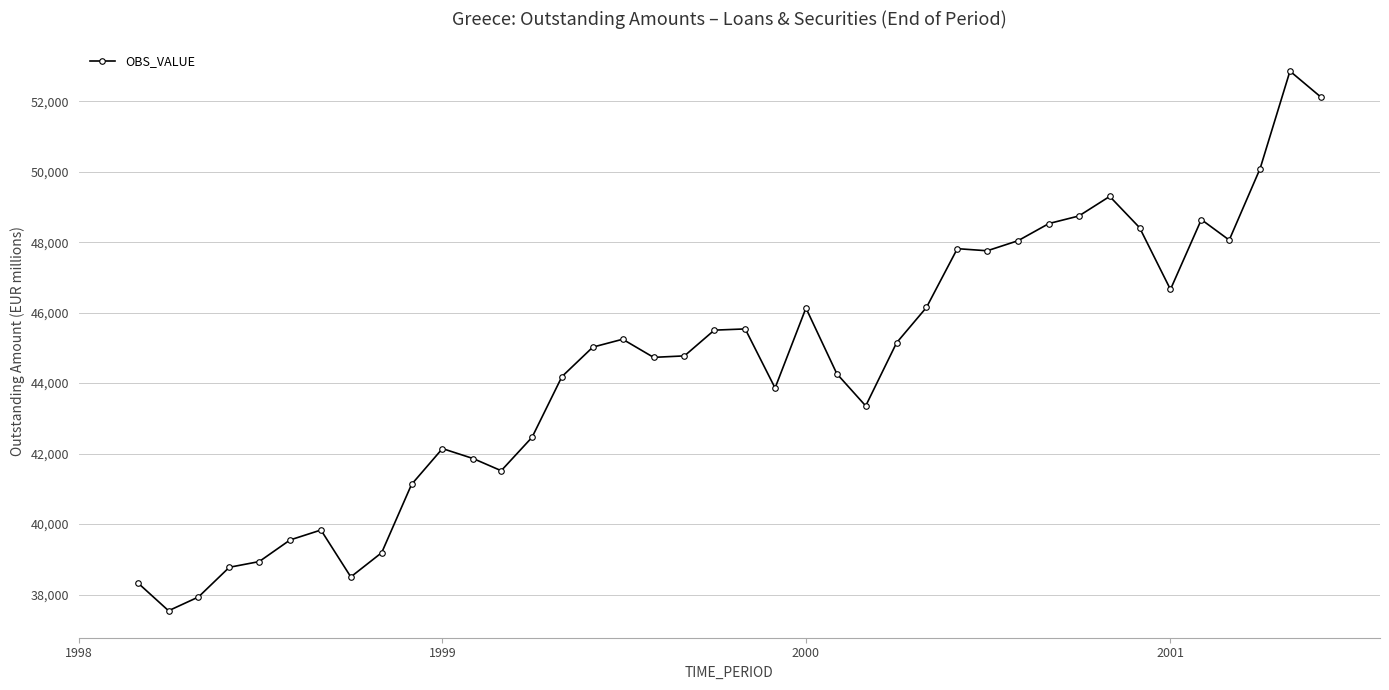

Does the chart display data point markers on the line(s)?

Yes